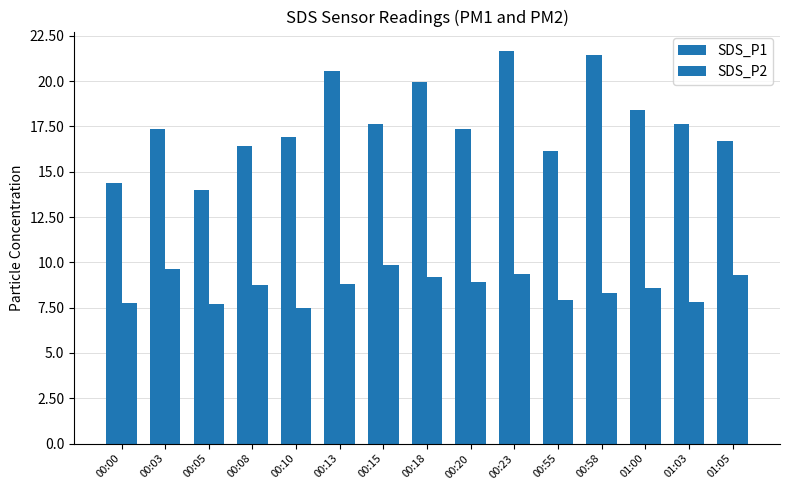

Is it true that SDS_P2 equals 9.8 at 00:15?

True